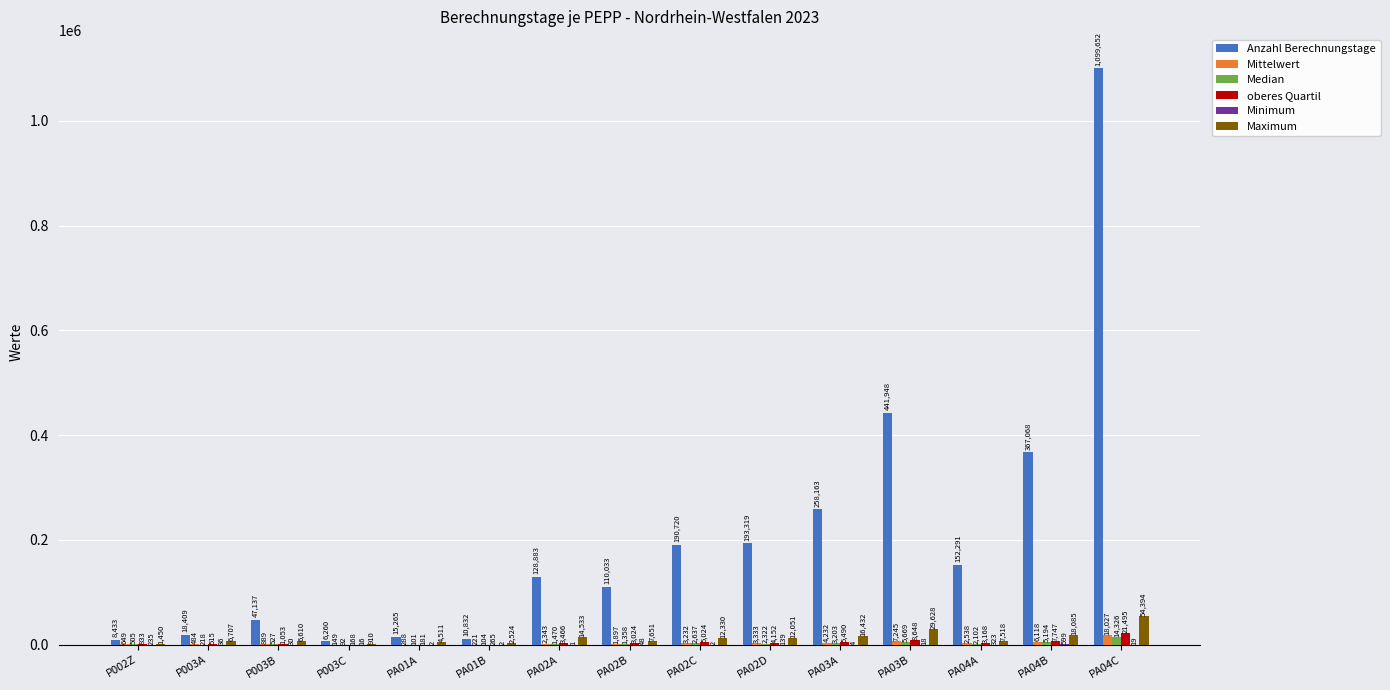

Which series has the largest total across all categories?

Anzahl Berechnungstage